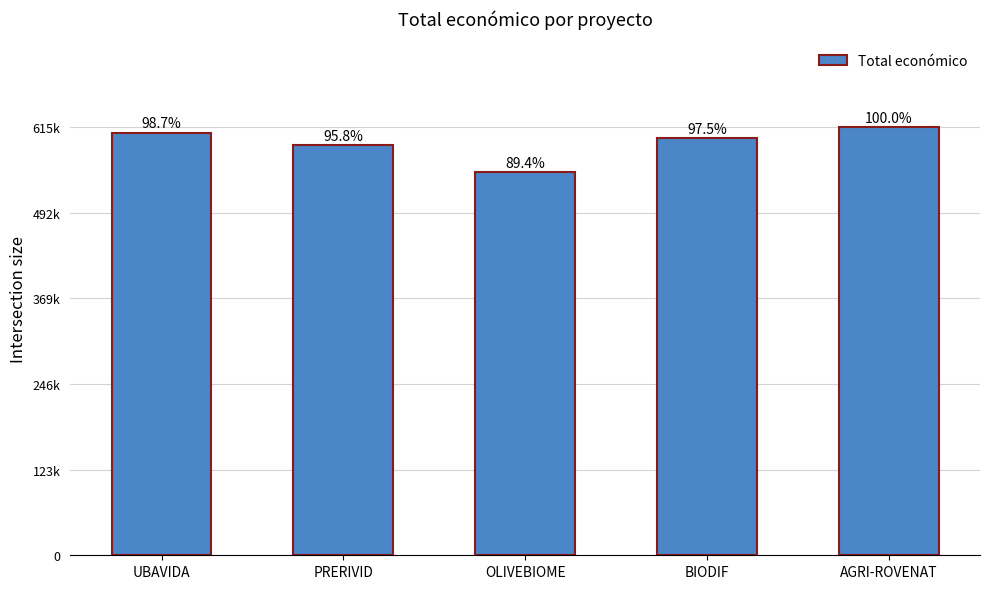

What position from the left is BIODIF?

4